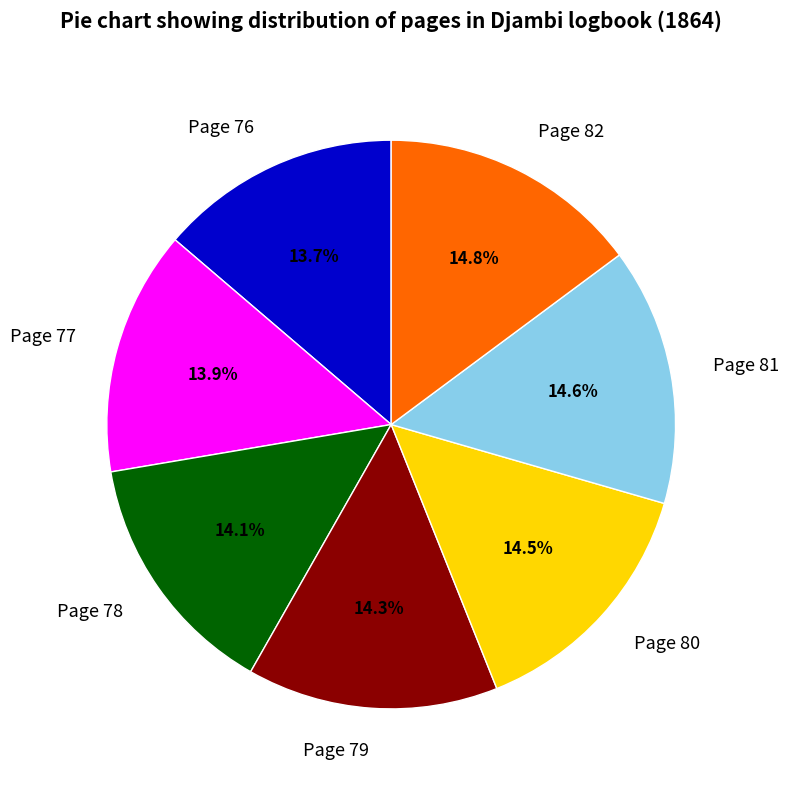

Is there a majority slice in this chart?

No